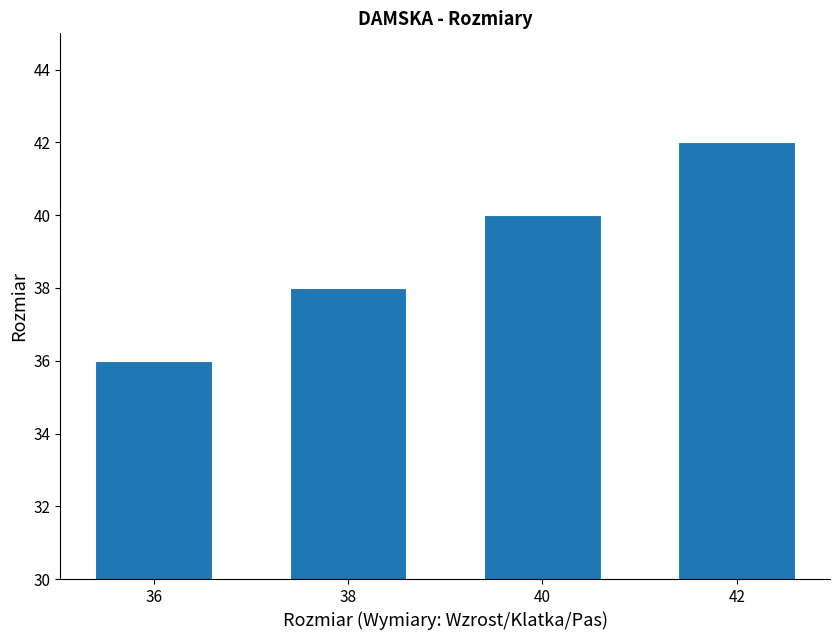

Is it true that the value at 38 is 38?

True